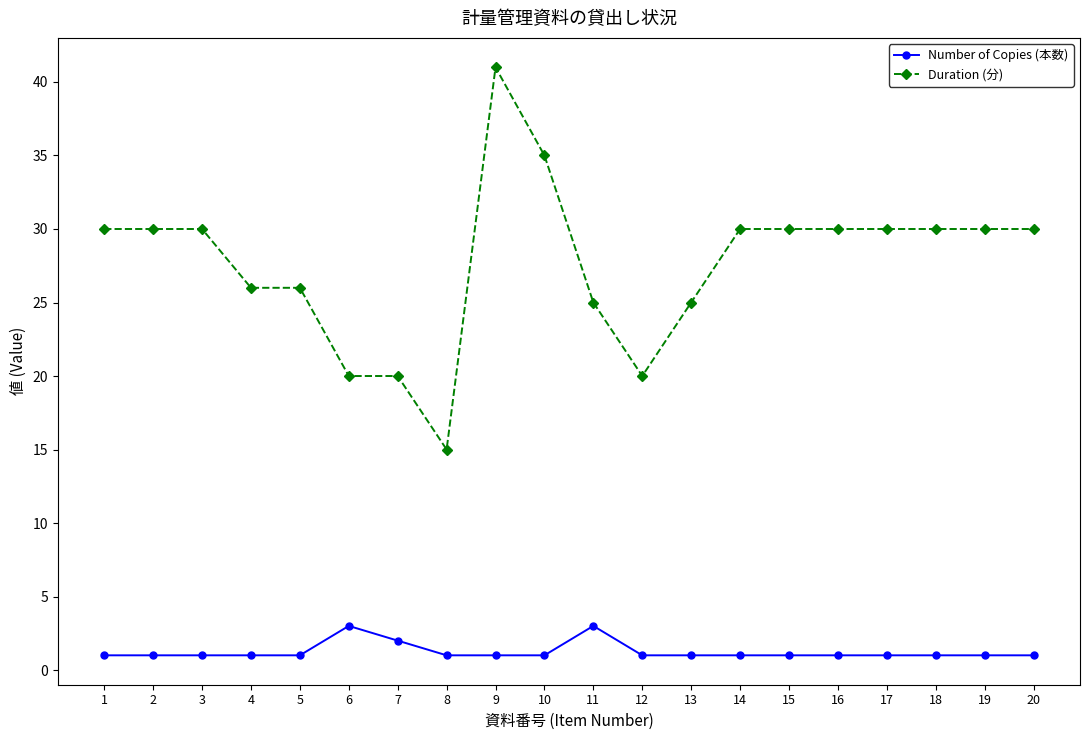

True or false: Number of Copies (本数) and Duration (分) intersect in this chart.

False